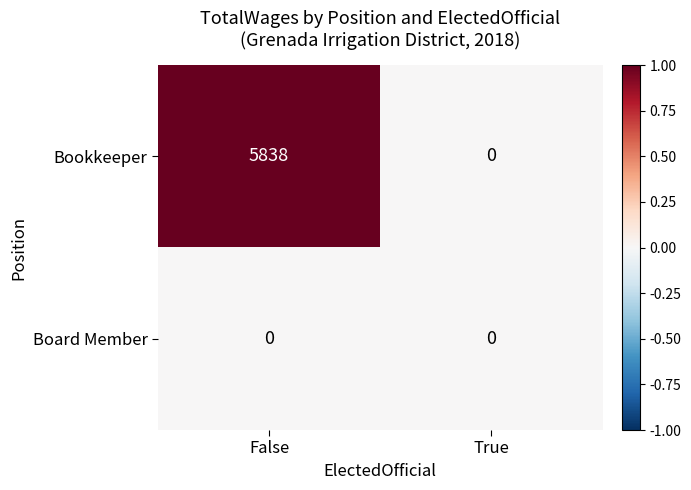

True or false: Bookkeeper has a value of 4005 at True.

False